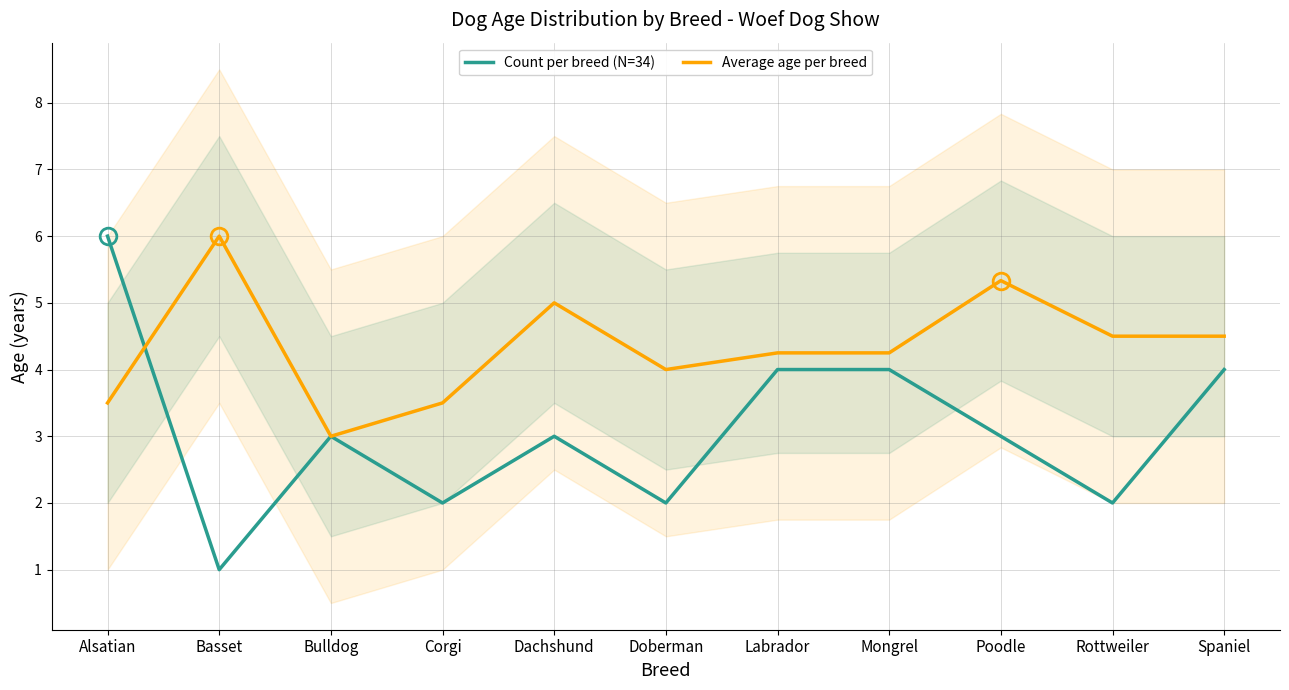

In Average age per breed, how many points are higher than both neighbors (excluding endpoints)?

3